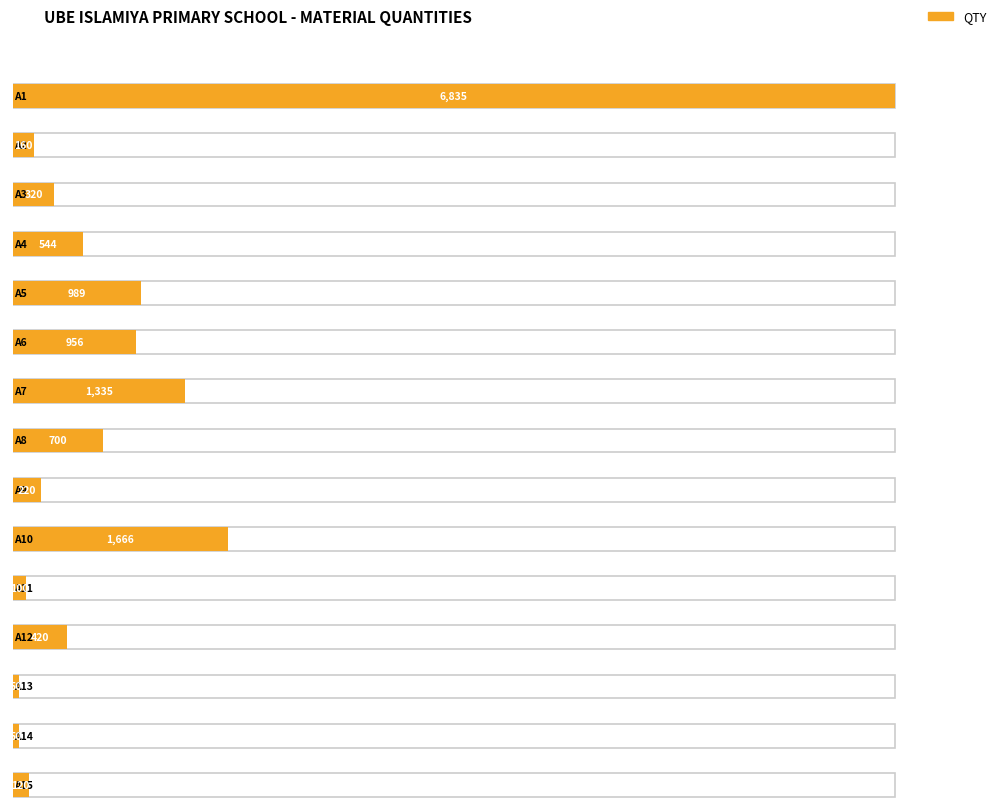

What is the maximum value shown in the chart?

6835